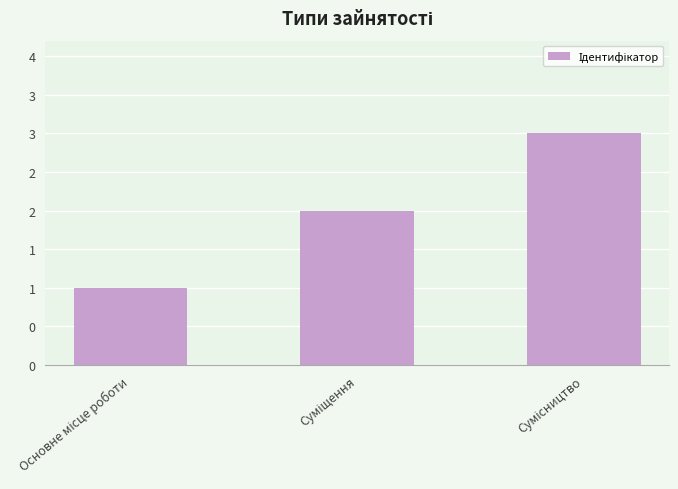

Are the bars horizontal?

No